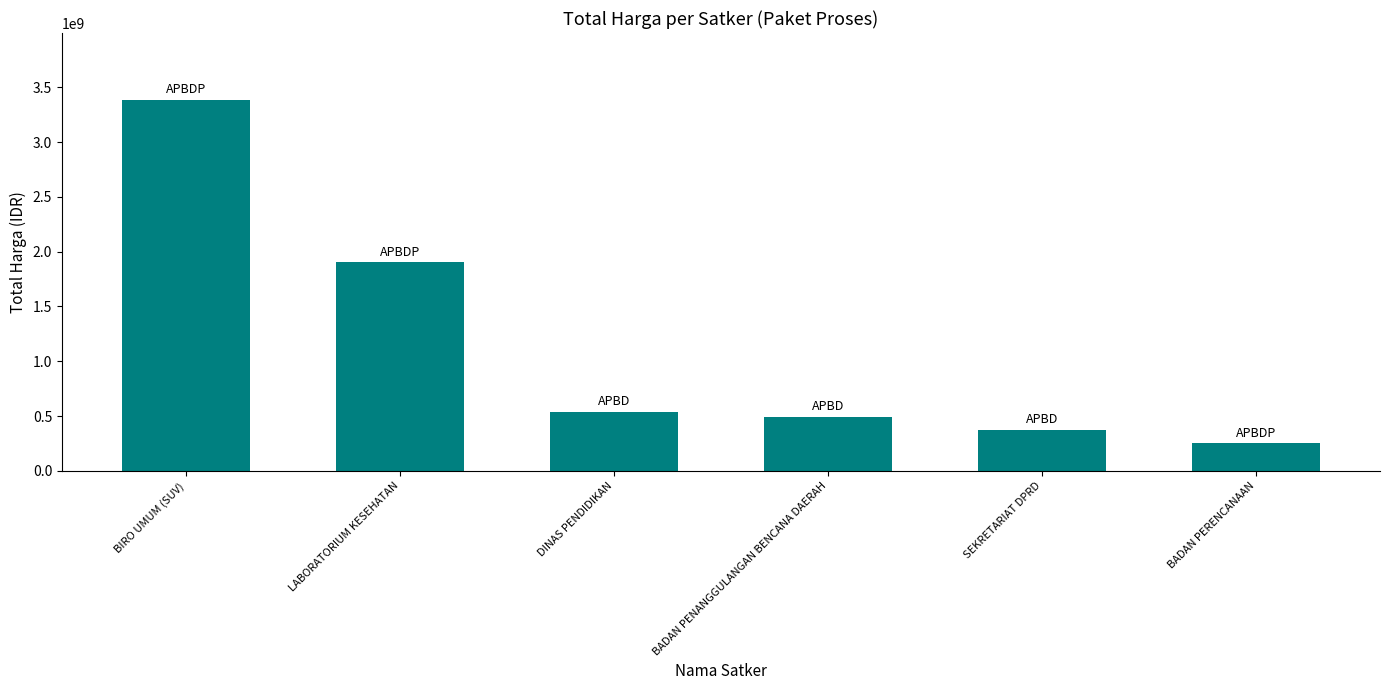

Rank the categories by value from lowest to highest.

BADAN PERENCANAAN, SEKRETARIAT DPRD, BADAN PENANGGULANGAN BENCANA DAERAH, DINAS PENDIDIKAN, LABORATORIUM KESEHATAN, BIRO UMUM (SUV)